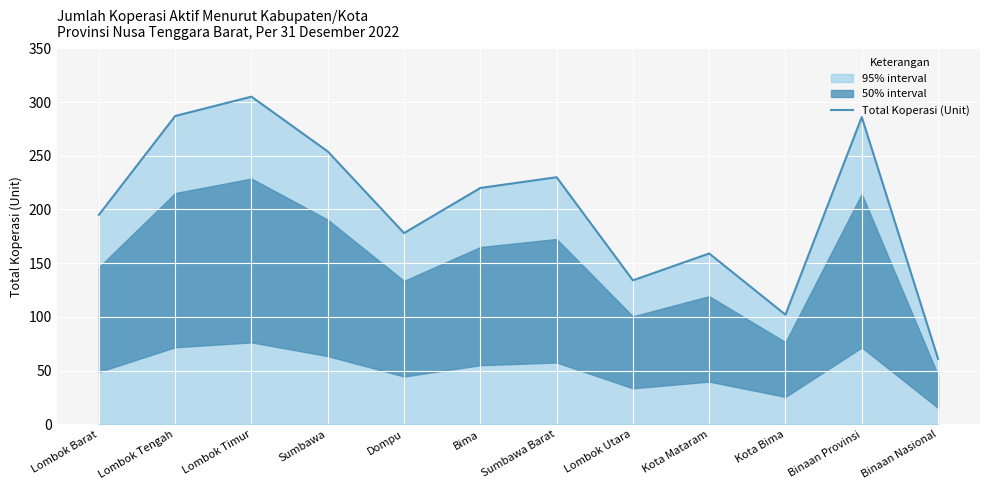

What is the minimum value shown in the chart?

61